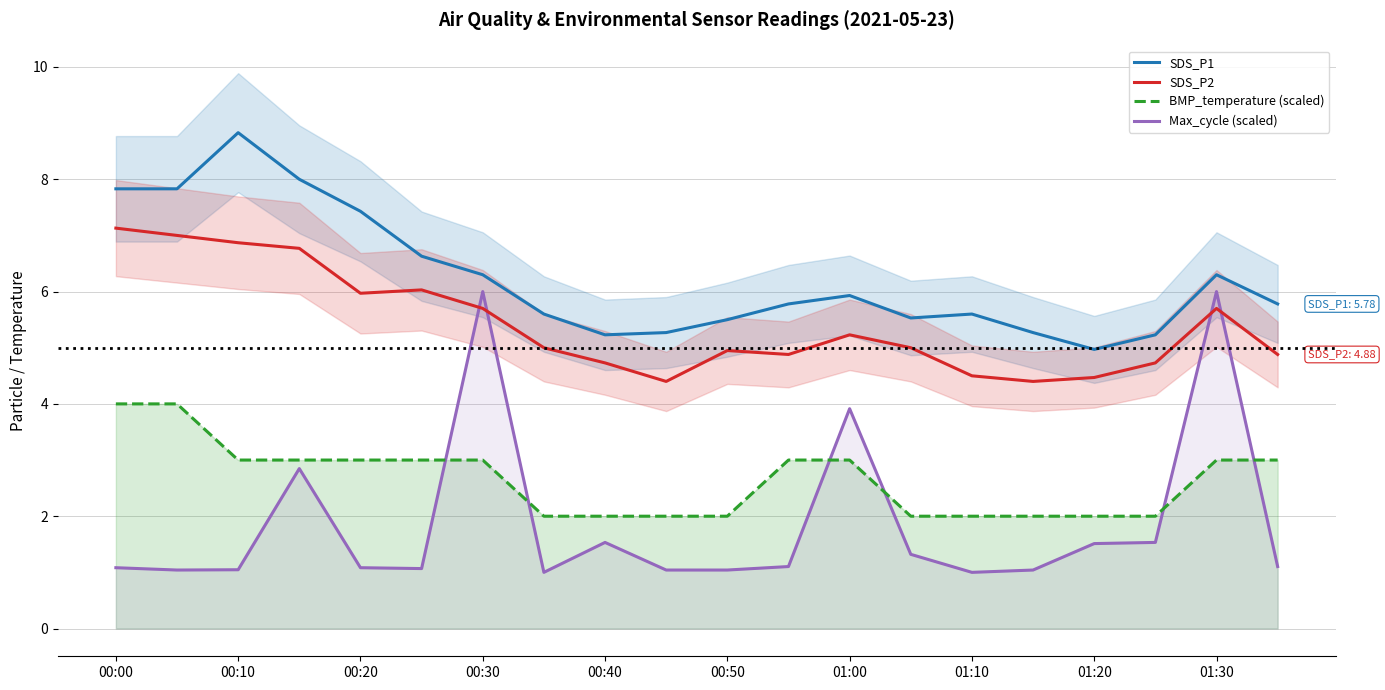

Which series has the largest range (max minus min)?

Max_cycle (scaled)